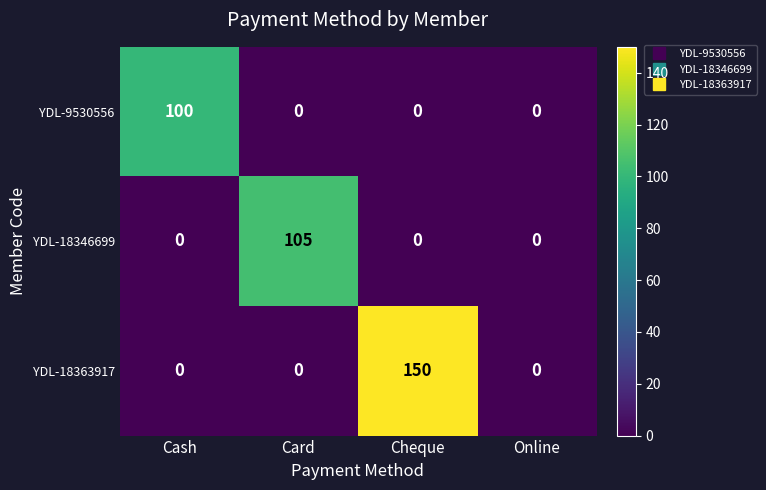

What is the average value of the YDL-18363917 series?

38